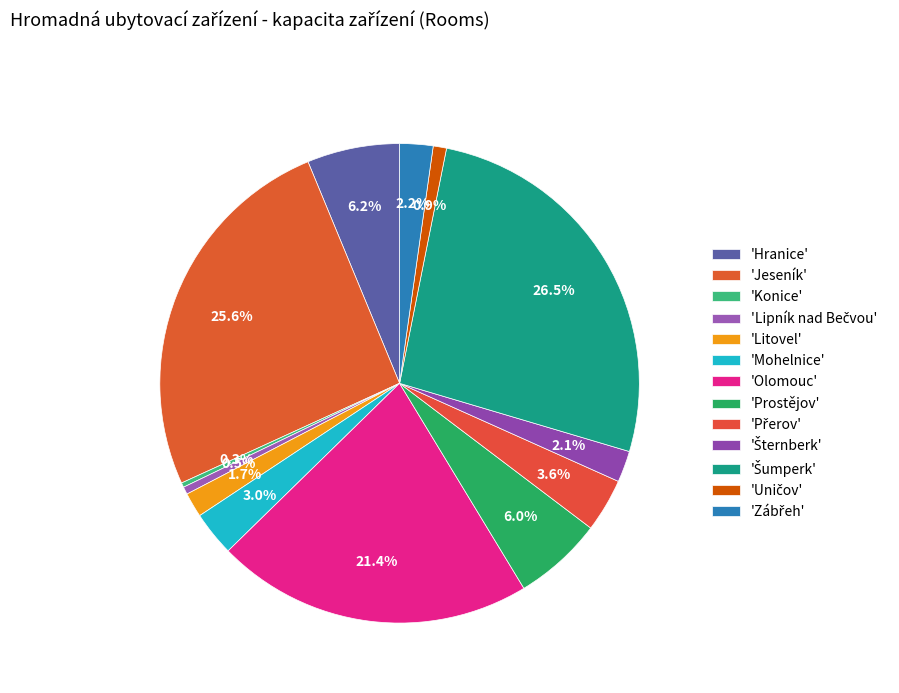

To the nearest percent, what is the difference between the largest and smallest slice percentages?

26%